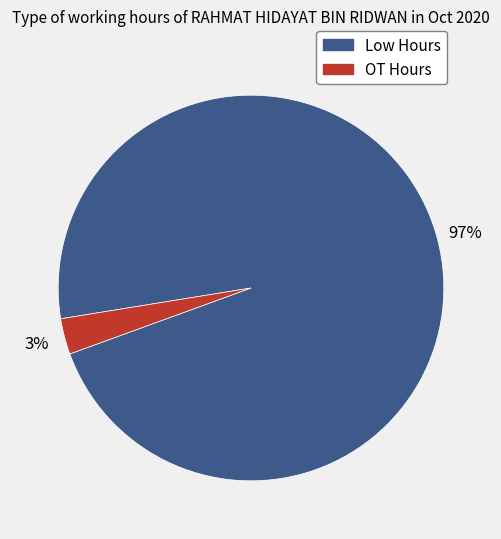

Is there a majority slice in this chart?

Yes